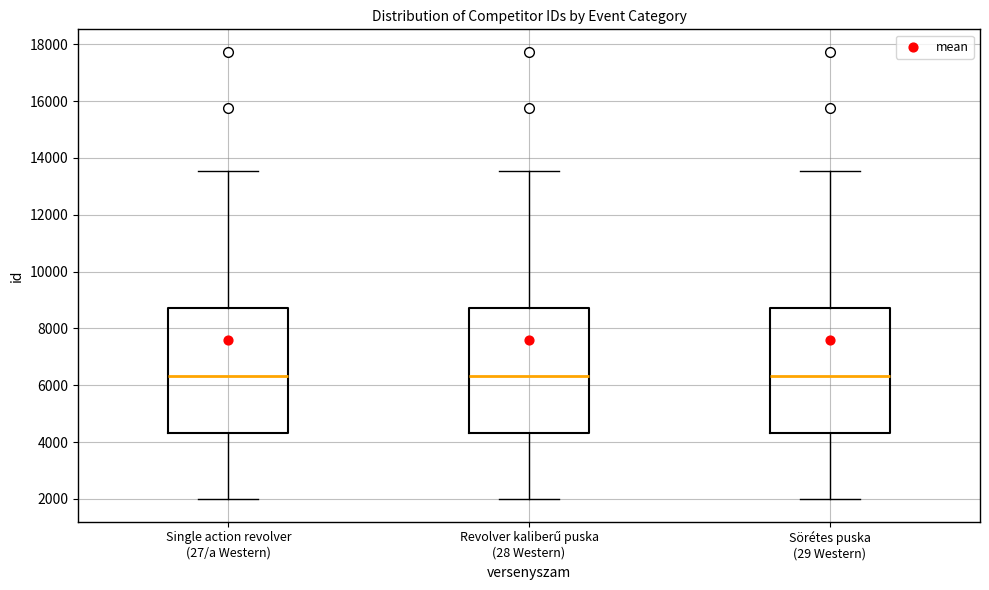

Where does the median line of the box for Single action revolver (27/a Western) sit on the y-axis? The values are not printed on the chart, so give them approximately, as read against the axis.

6400